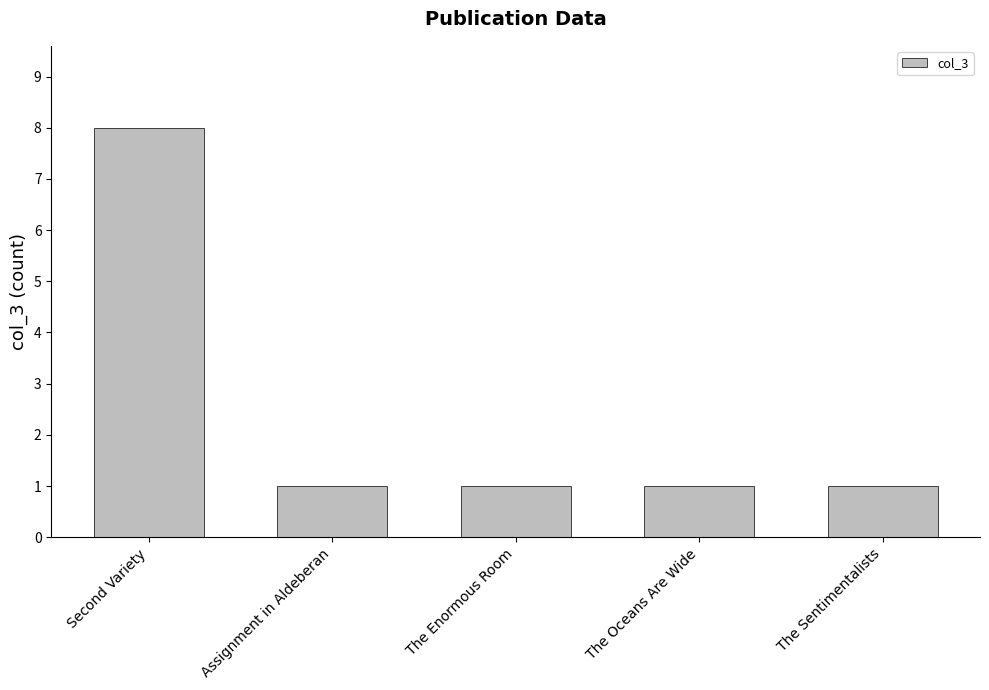

What is the label of the 4th bar from the left?

The Oceans Are Wide